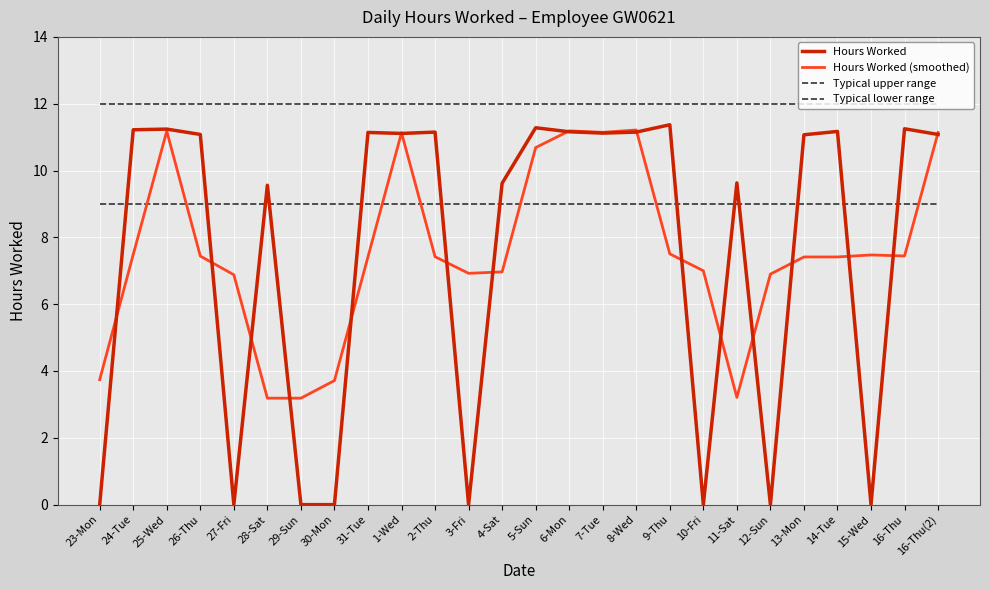

Where is Hours Worked nearest to the value 5?

28-Sat